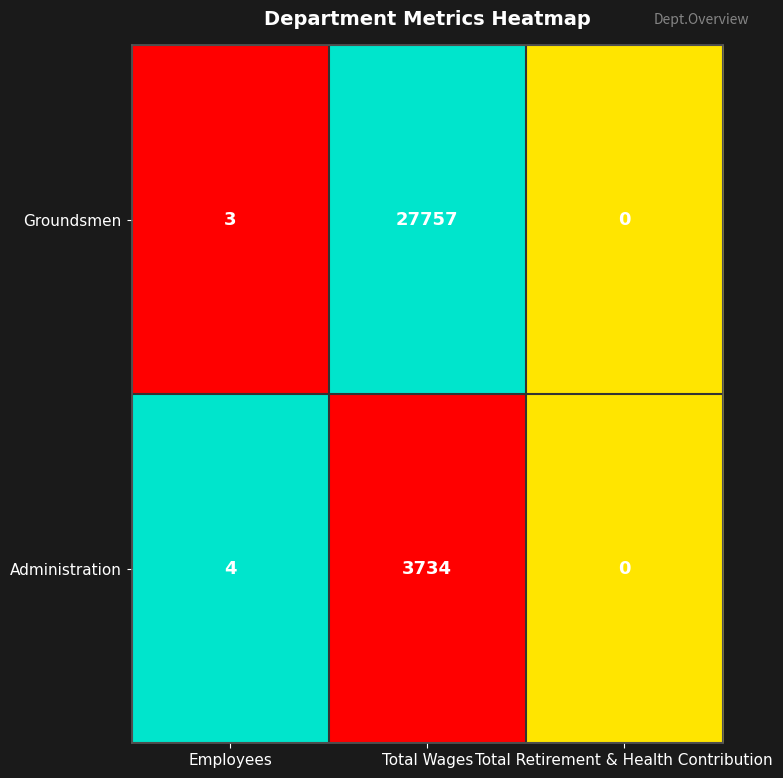

What is the spread (max minus min) of values at Total Wages?

24023